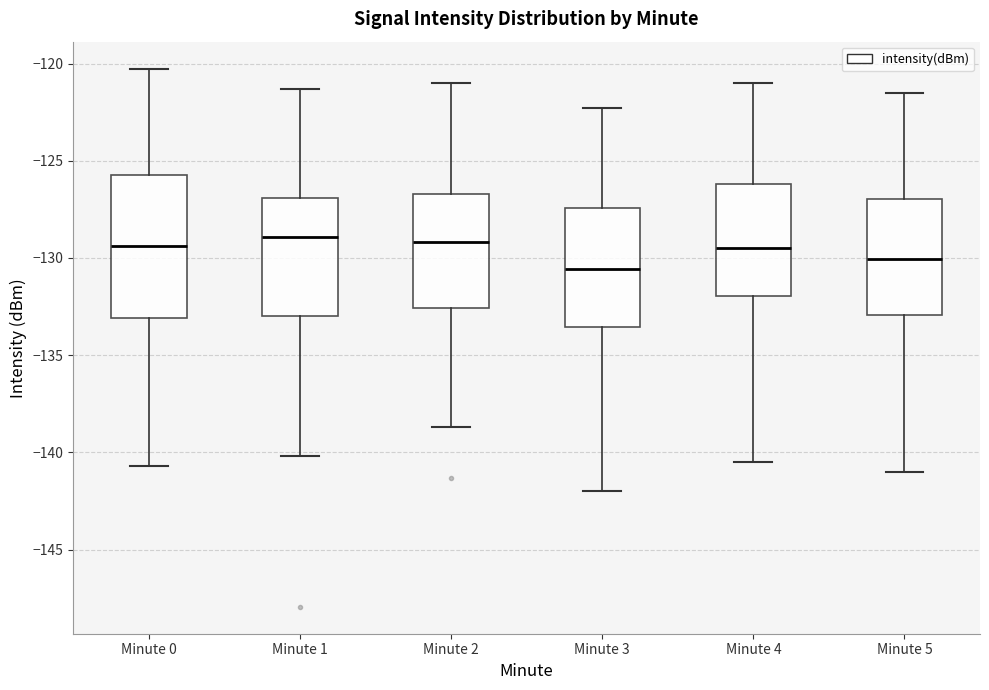

Reading left to right, read every box against the y-axis: the position of its median line, the range the box covers, and the ends of its whiskers. The values are not printed on the chart, so give them approximately, as read against the axis.

Minute 0: median -129.5, box -133.0 to -125.5, whiskers -140.5 to -120.5
Minute 1: median -129.0, box -133.0 to -127.0, whiskers -140.0 to -121.5
Minute 2: median -129.0, box -132.5 to -126.5, whiskers -138.5 to -121.0
Minute 3: median -130.5, box -133.5 to -127.5, whiskers -142.0 to -122.5
Minute 4: median -129.5, box -132.0 to -126.0, whiskers -140.5 to -121.0
Minute 5: median -130.0, box -133.0 to -127.0, whiskers -141.0 to -121.5